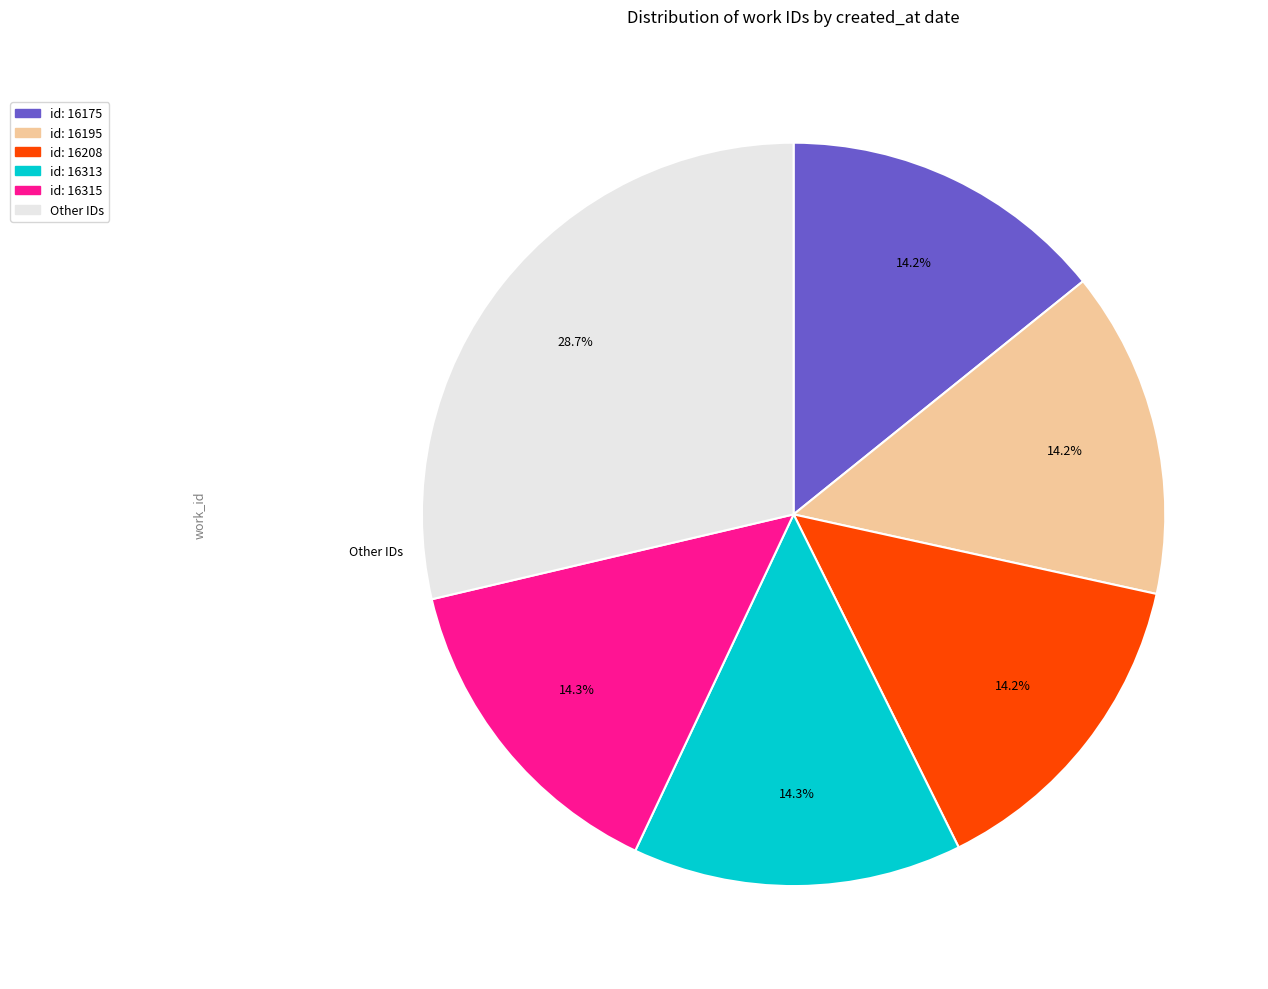

Is there a majority slice in this chart?

No